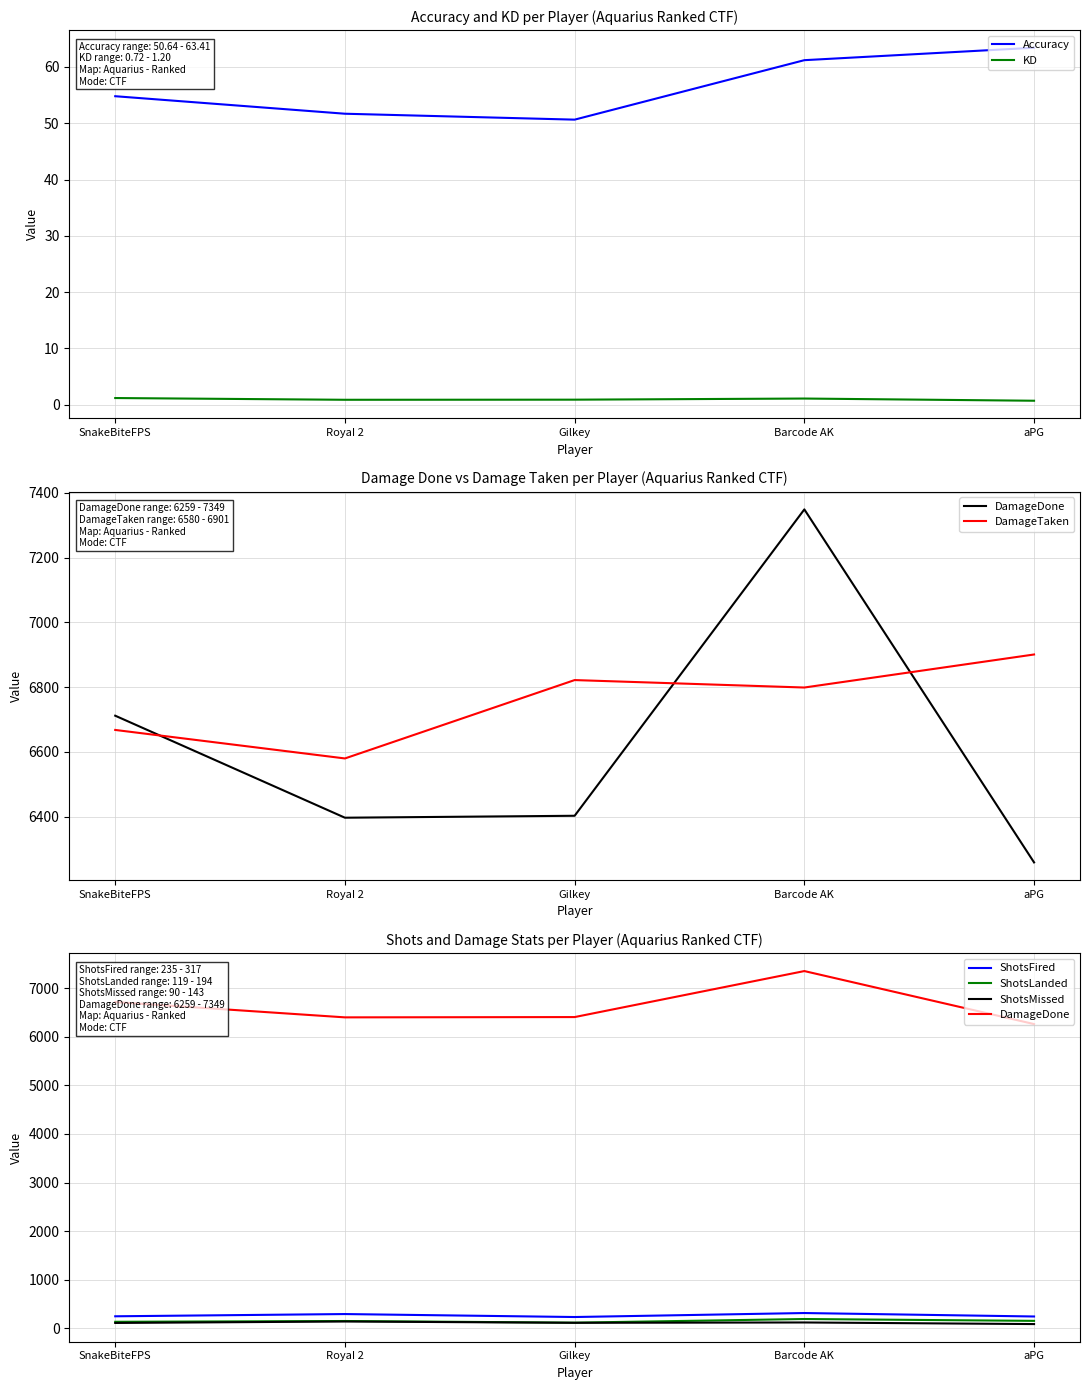

Does the chart display data point markers on the line(s)?

No